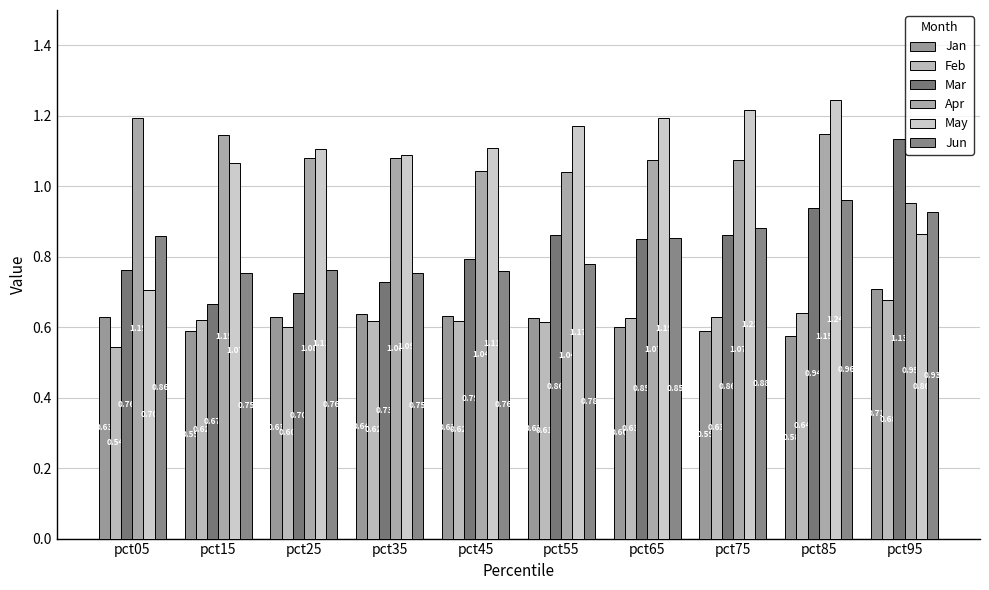

What is the sum of the Jan values at pct75 and pct95?

1.3